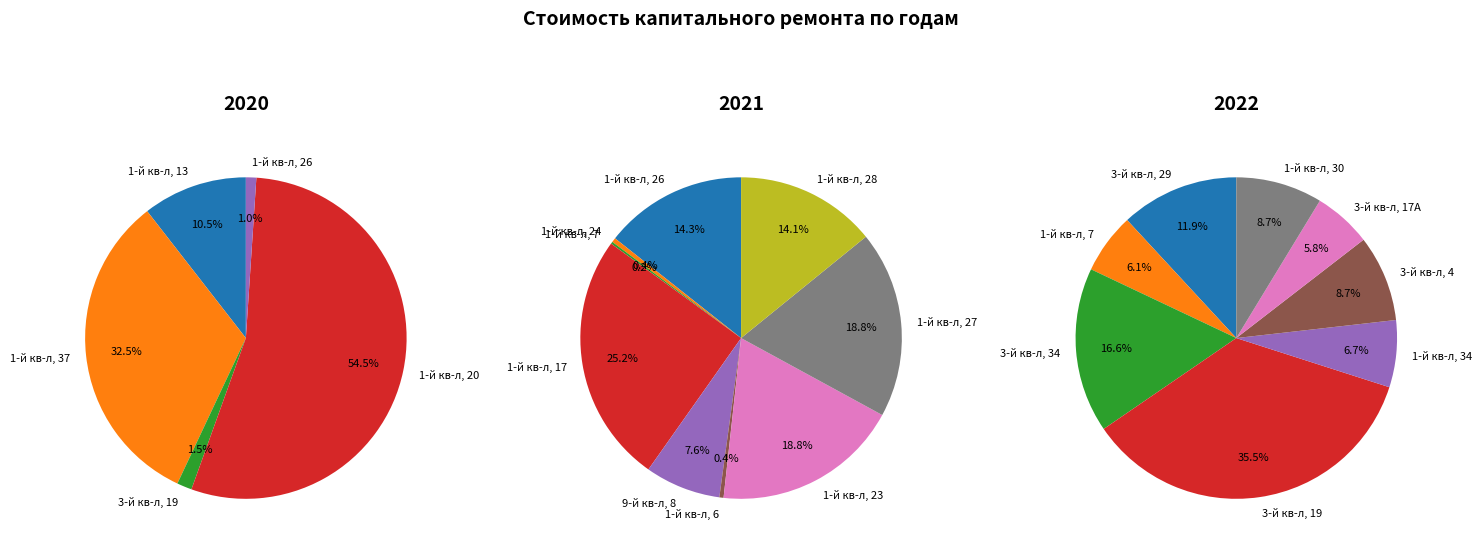

How much of the chart is everything except 2020?

95.7%